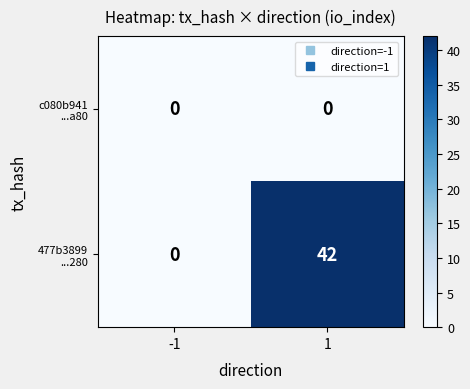

What is the spread (max minus min) of values at 1?

42